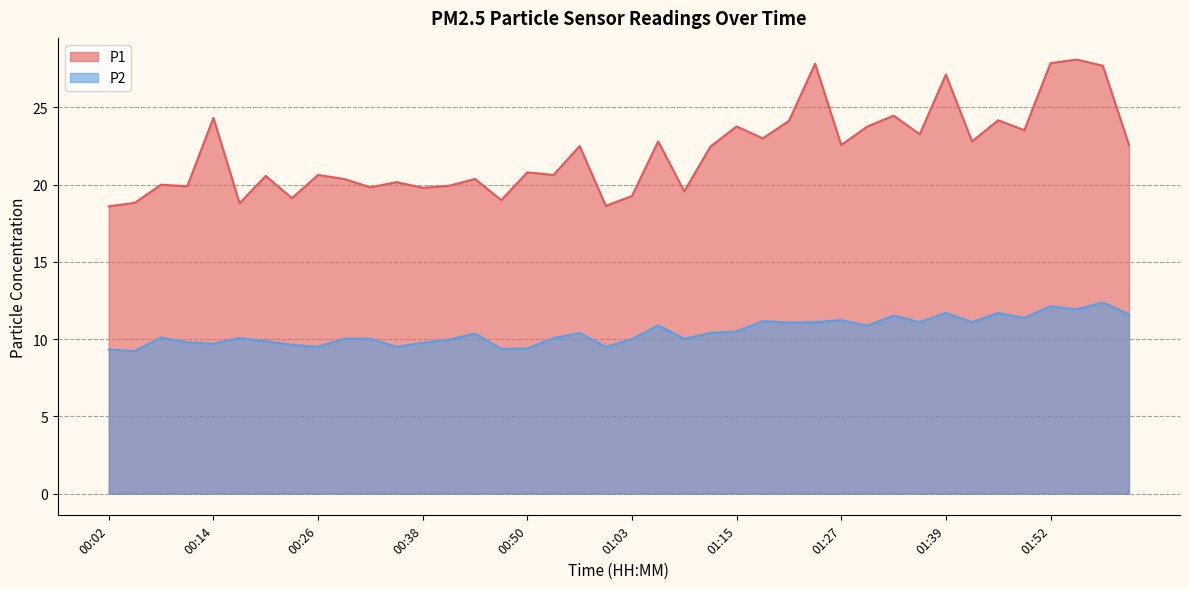

What is the difference between the highest and lowest values at 01:00?

9.1